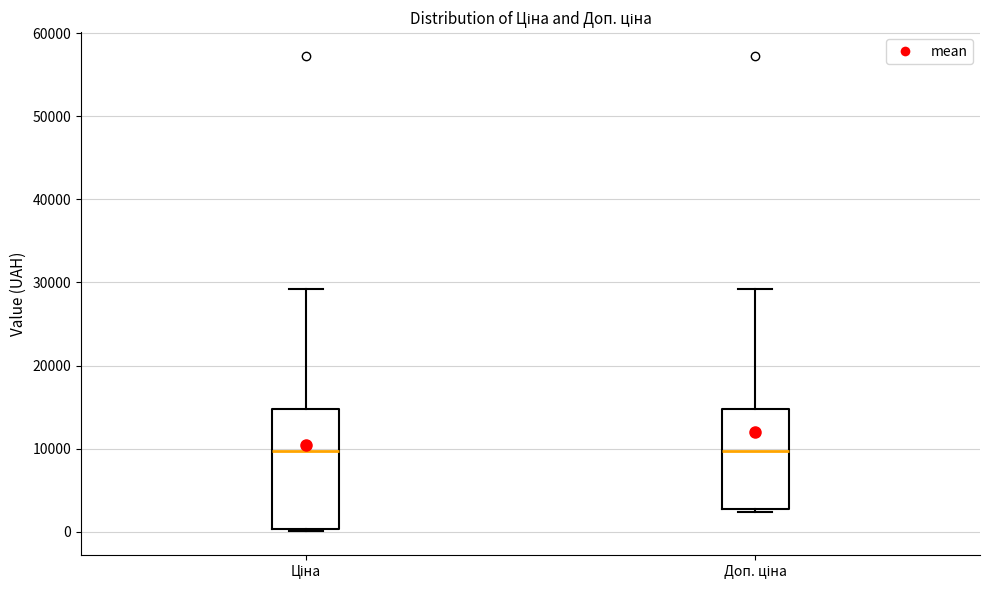

Where does the upper whisker of the box for Доп. ціна end on the y-axis? The values are not printed on the chart, so give them approximately, as read against the axis.

29000